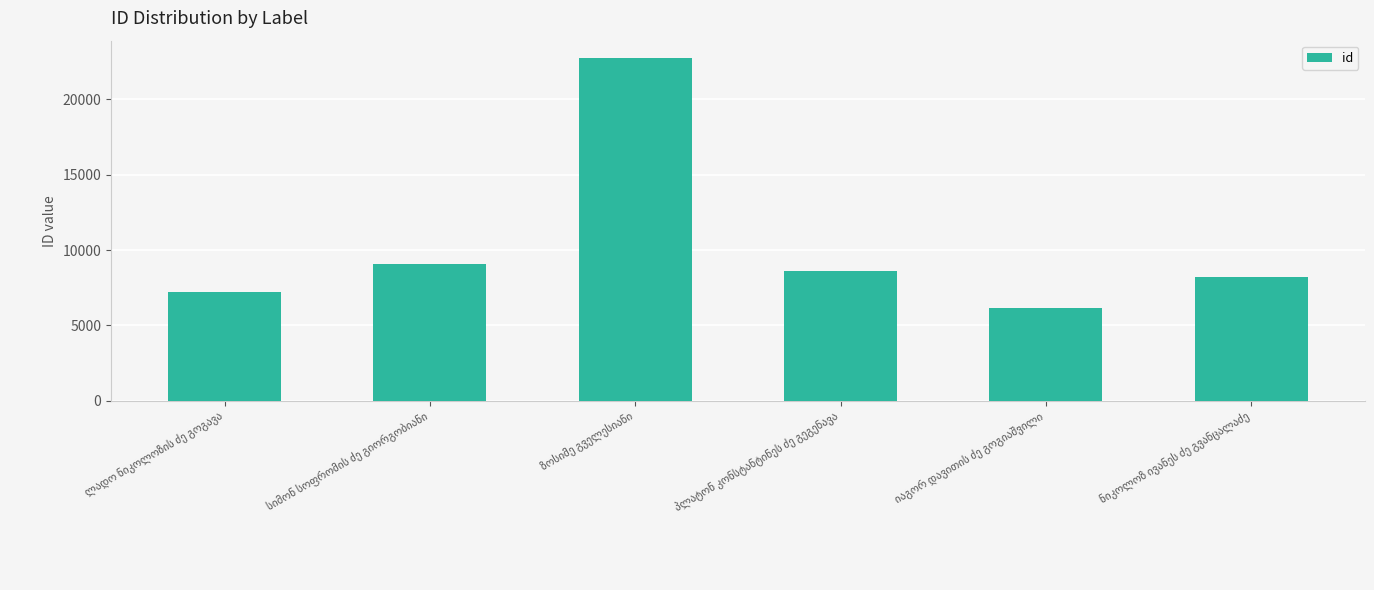

How many bars are there in total?

6